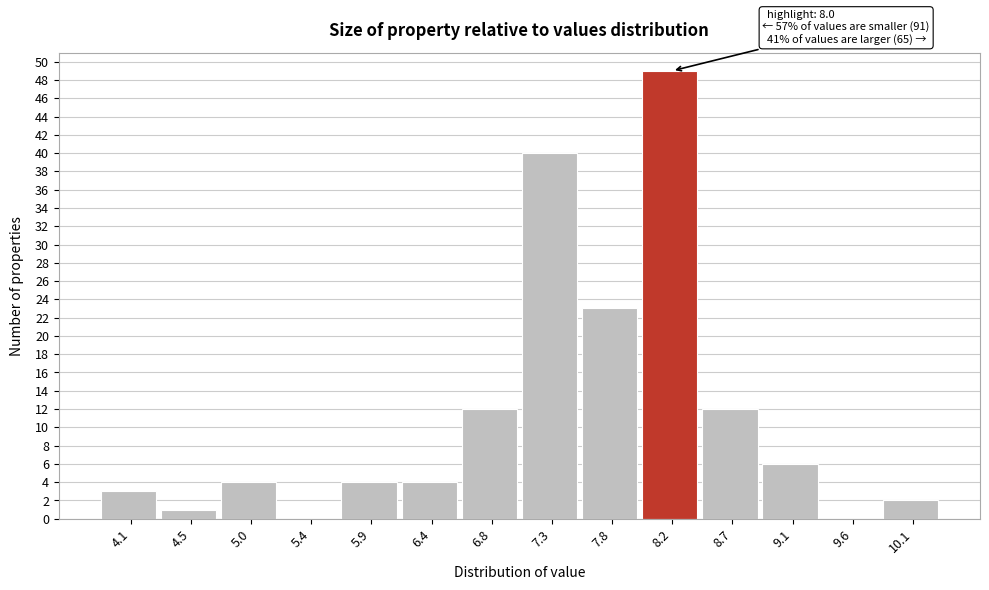

Over which range of the x-axis is the bar tallest?

8.00 to 8.45